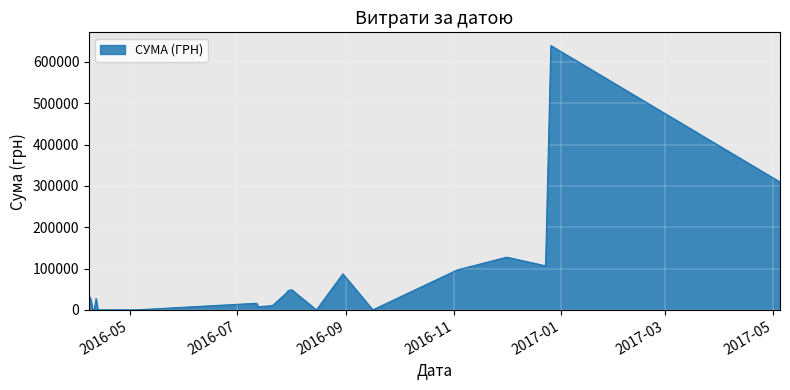

What is the maximum value shown in the chart?

639735.9